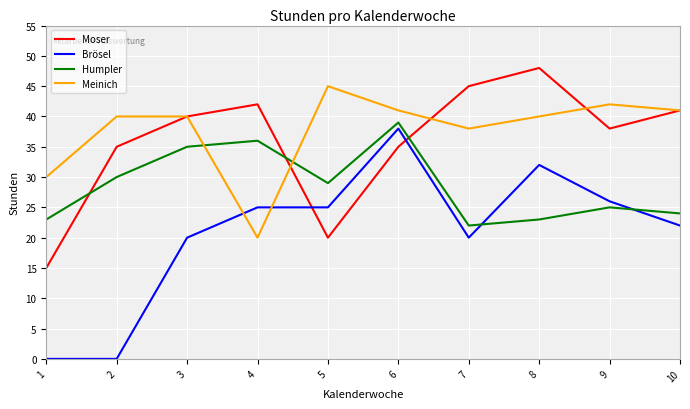

True or false: Meinich and Humpler cross at least once.

True